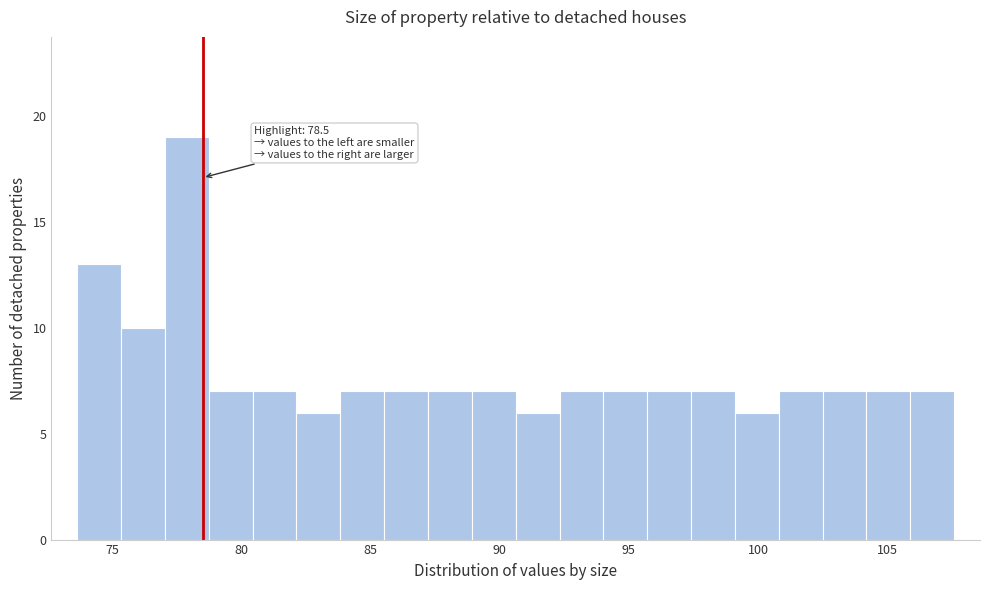

Around what value on the x-axis is the tallest bar? Give the approximate position of its centre, as read against the axis.

78.0